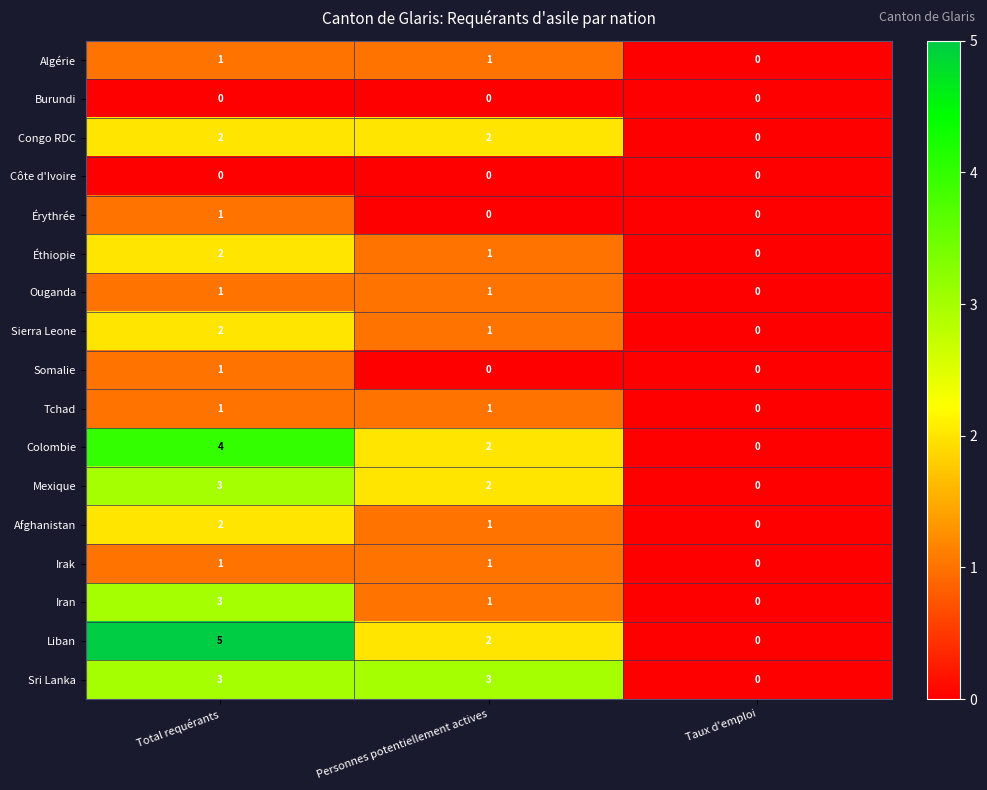

What is the sum of all Mexique values?

5